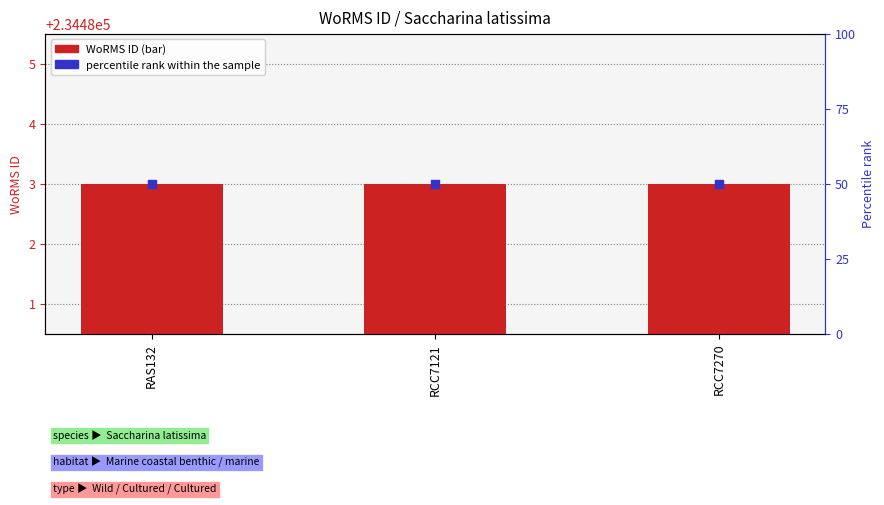

Which series has the largest total across all categories?

WoRMS ID